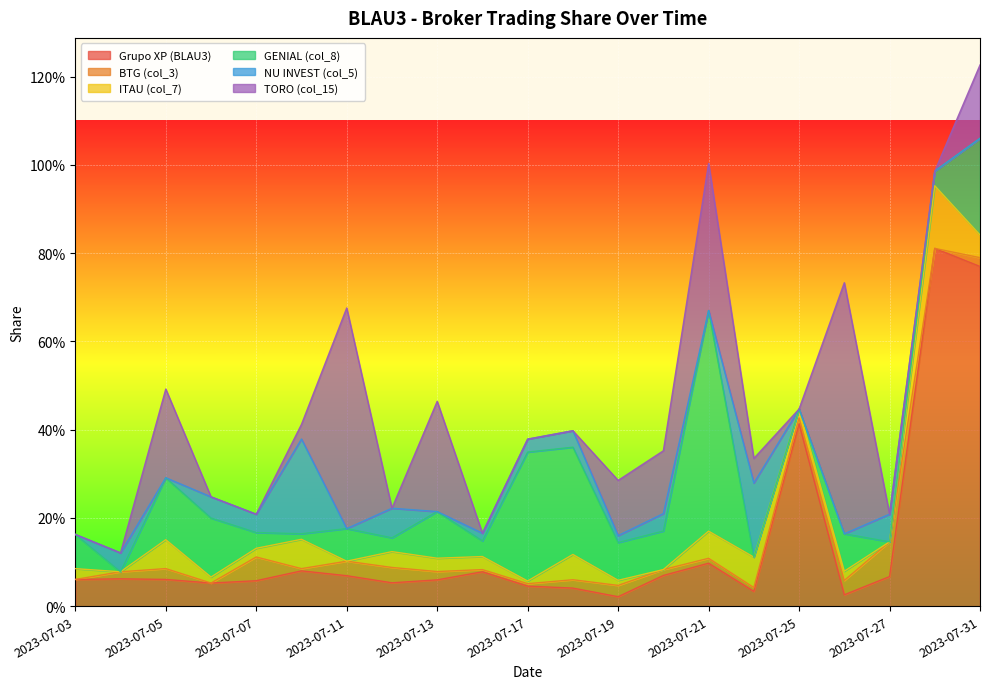

What are all the series names shown in the legend?

Grupo XP (BLAU3), BTG (col_3), ITAU (col_7), GENIAL (col_8), NU INVEST (col_5), TORO (col_15)